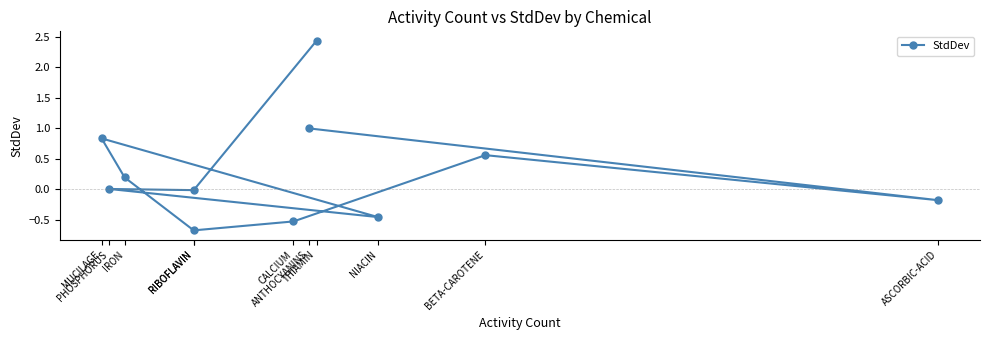

At which category does the chart reach its minimum across all series?

RIBOFLAVIN